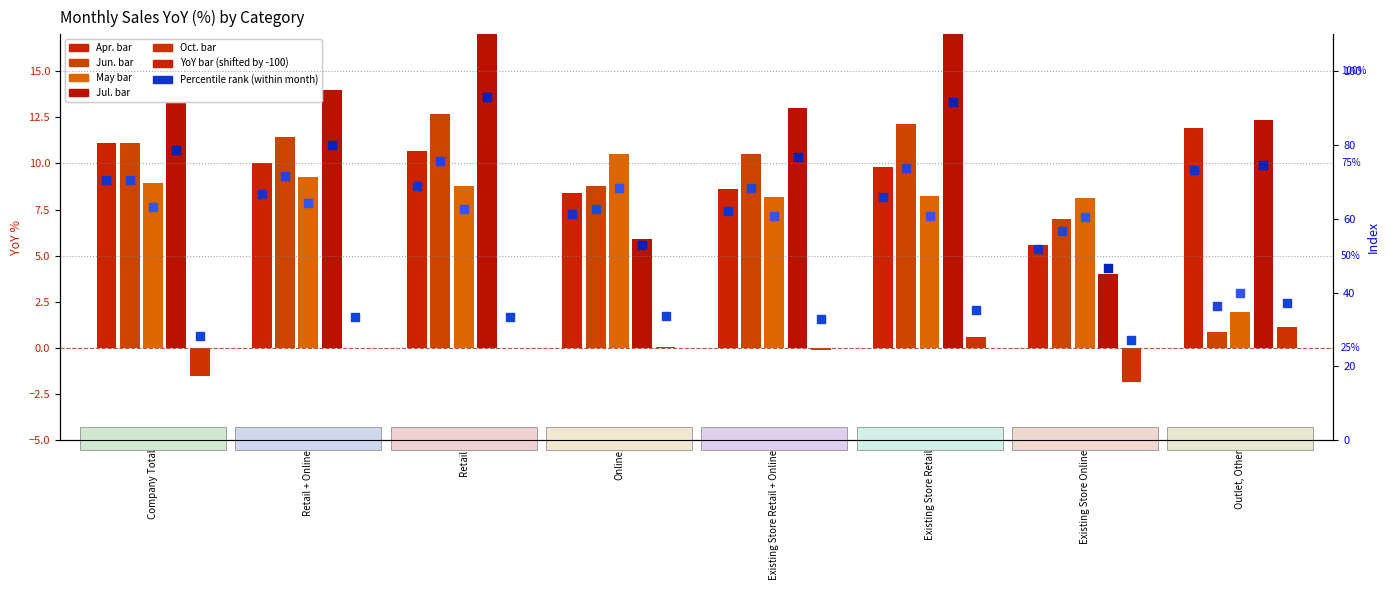

Which series has the widest spread of Y values?

Jul.